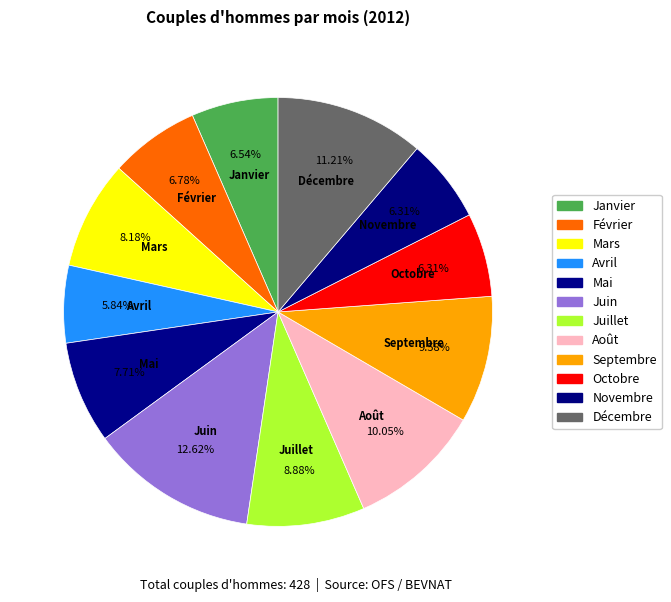

The Octobre slice represents 6% of the pie. True or false?

True